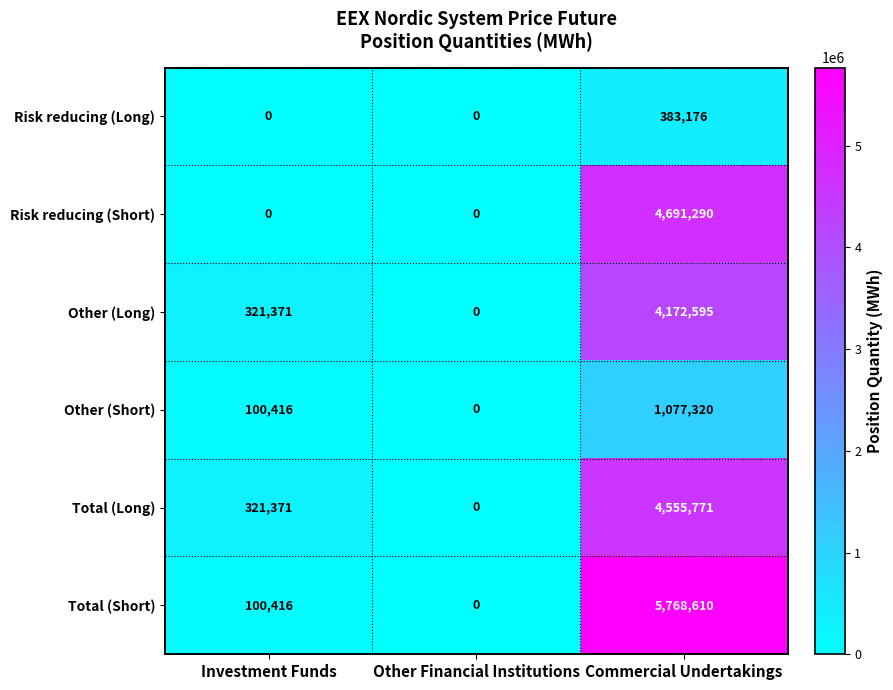

The value of Risk reducing (Short) at Other Financial Institutions is 1955520. True or false?

False